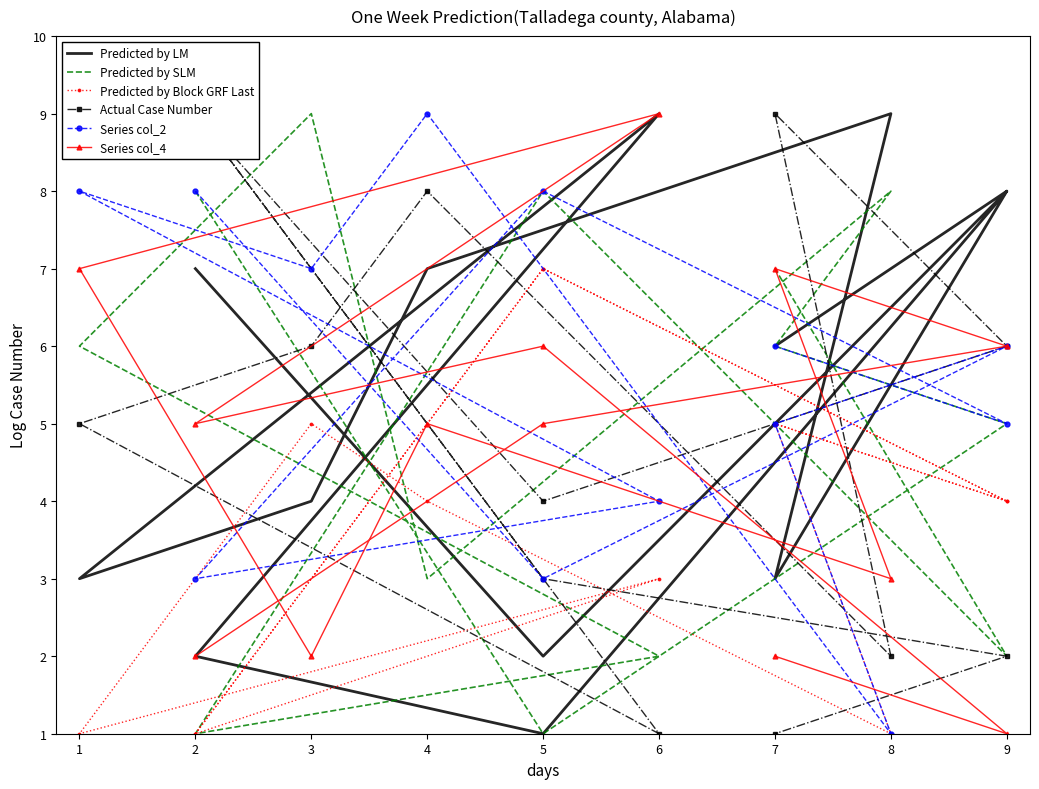

List the series in order of their peak value, highest first.

Predicted by LM, Predicted by SLM, Actual Case Number, Series col_2, Series col_4, Predicted by Block GRF Last